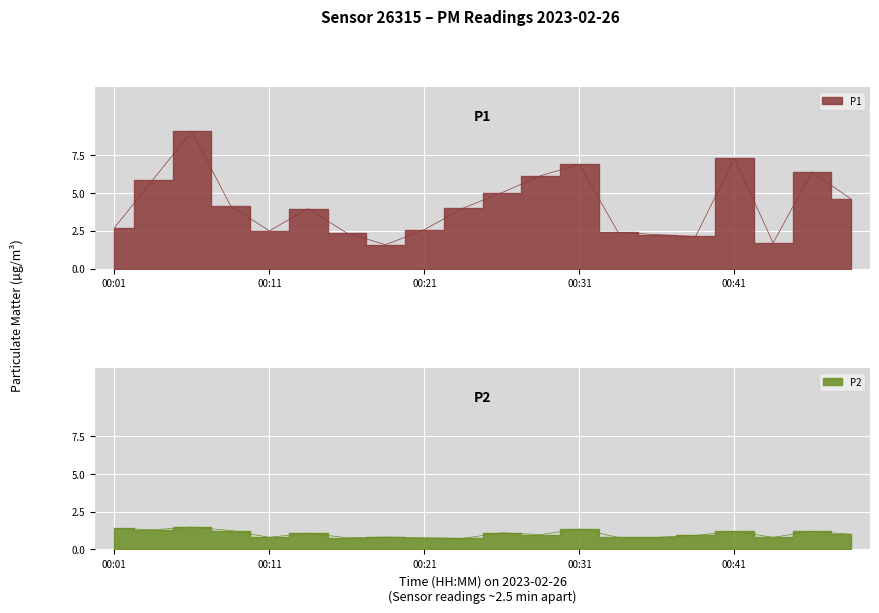

What is the average value of the P1 series?

4.2